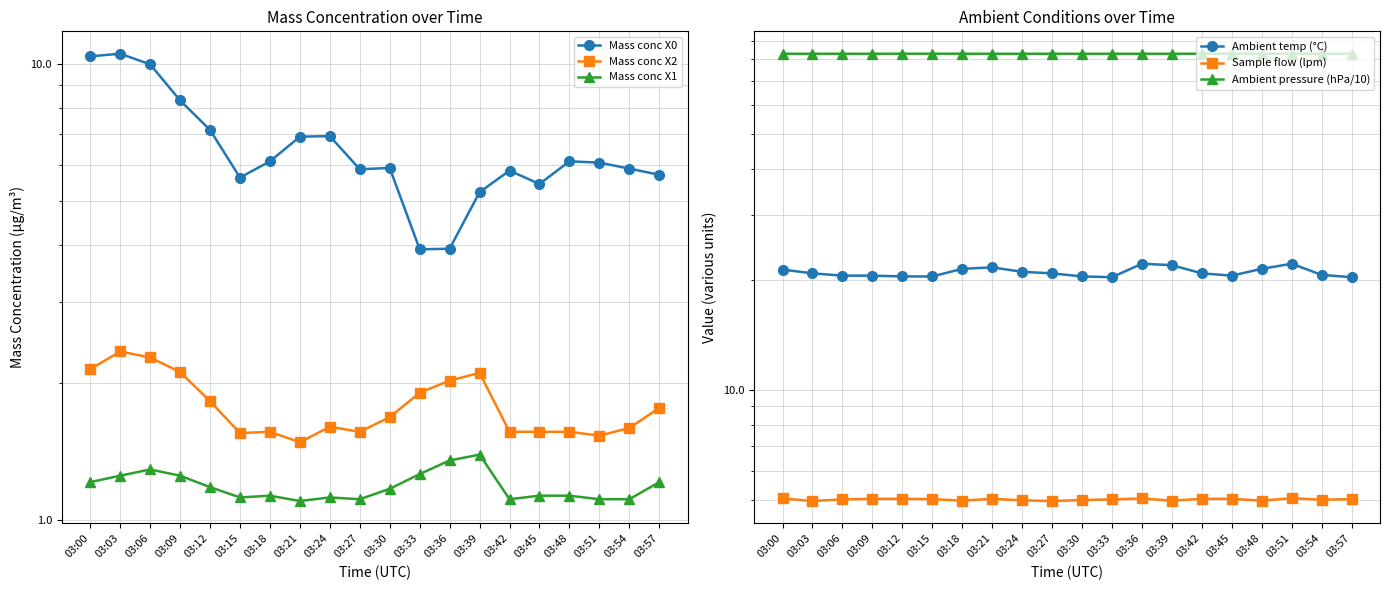

Where is the first local minimum for Mass conc X1?

03:15